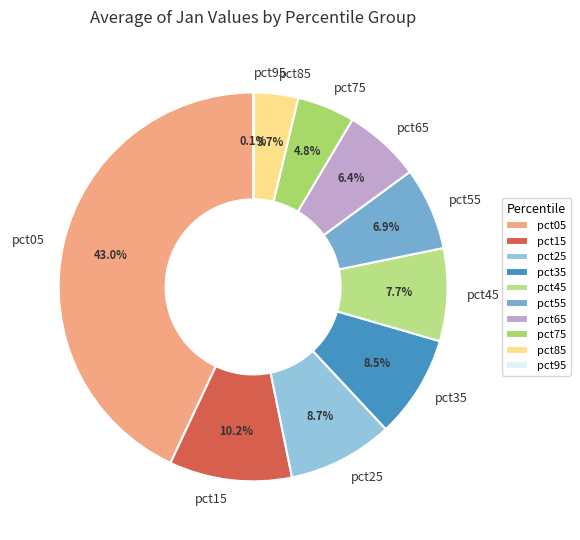

Which category has the biggest portion of the pie?

pct05